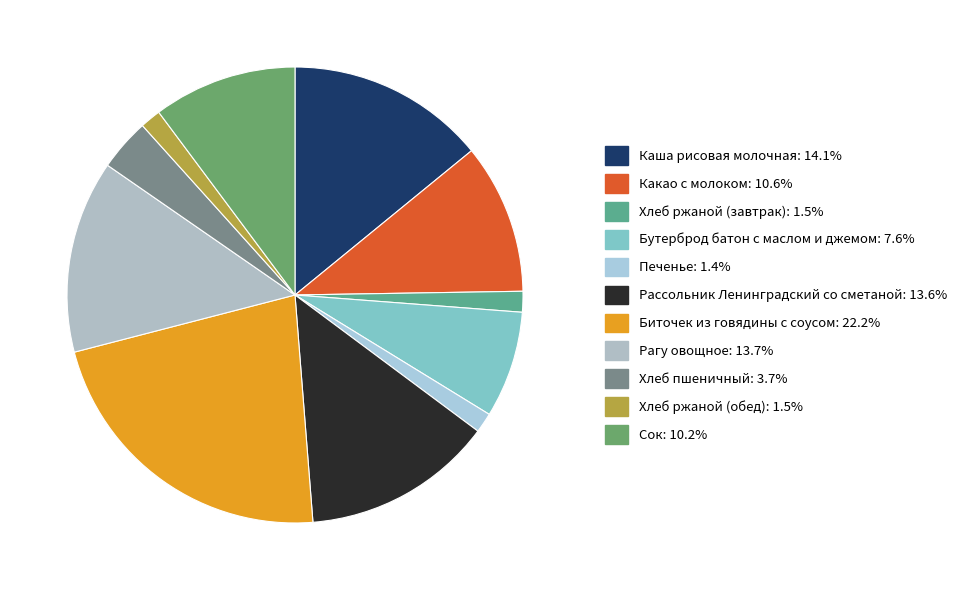

How many segments does this pie chart have?

11